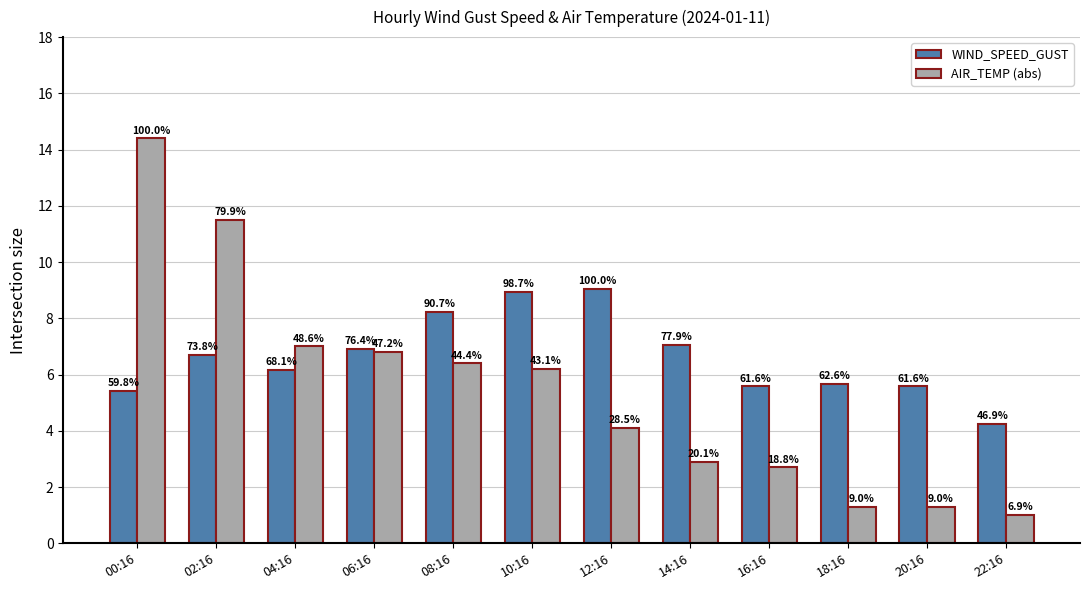

At which category is the sum across all series the highest?

00:16